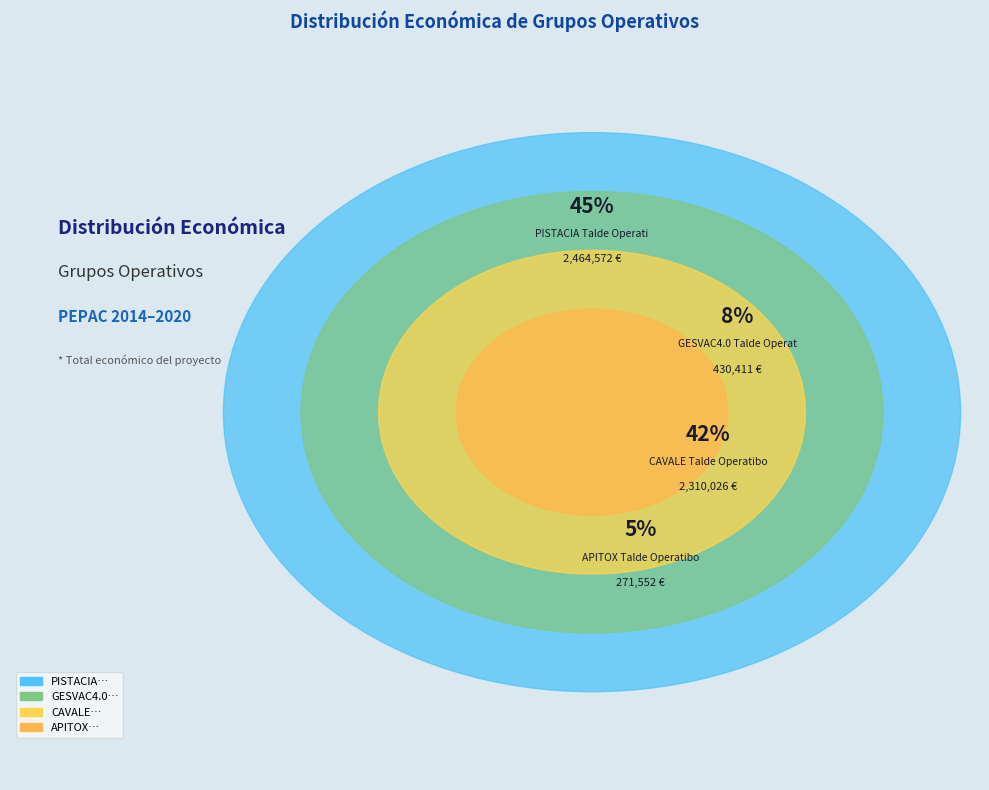

How many segments does this pie chart have?

4